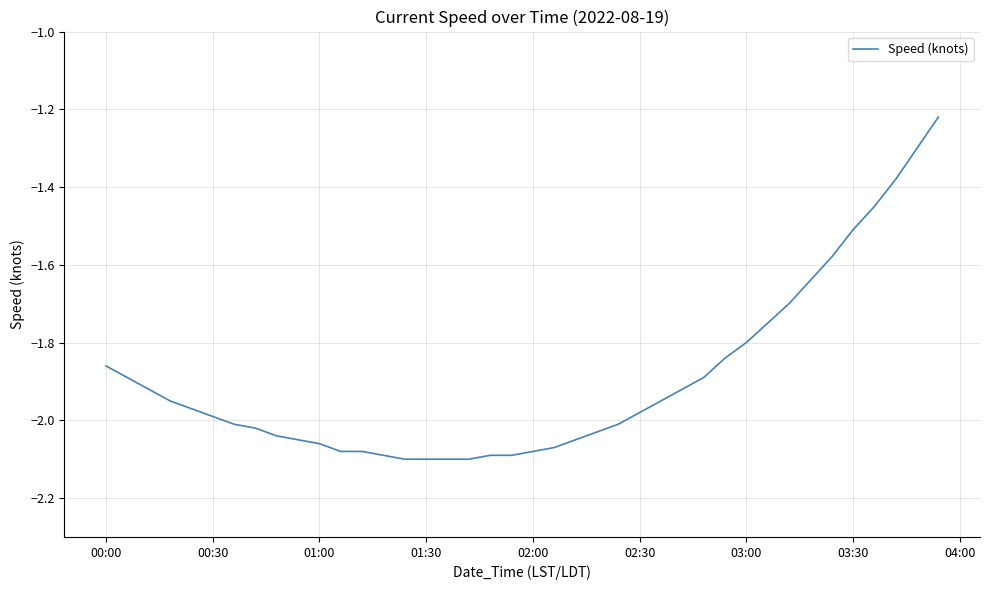

What is the difference between the maximum and minimum values?

0.9